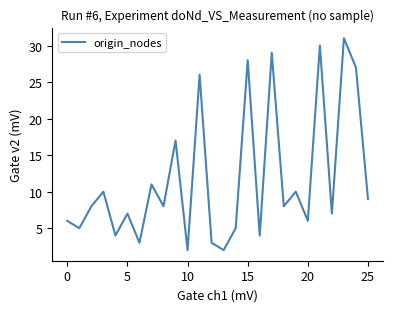

How many categories are shown in the chart?

26